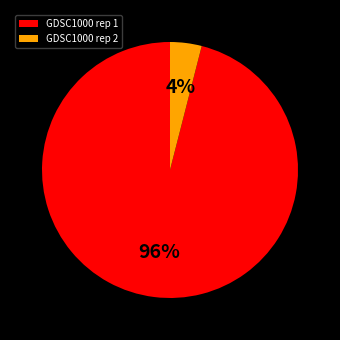

Is the sum of GDSC1000 rep 1 and GDSC1000 rep 2 greater than half?

Yes